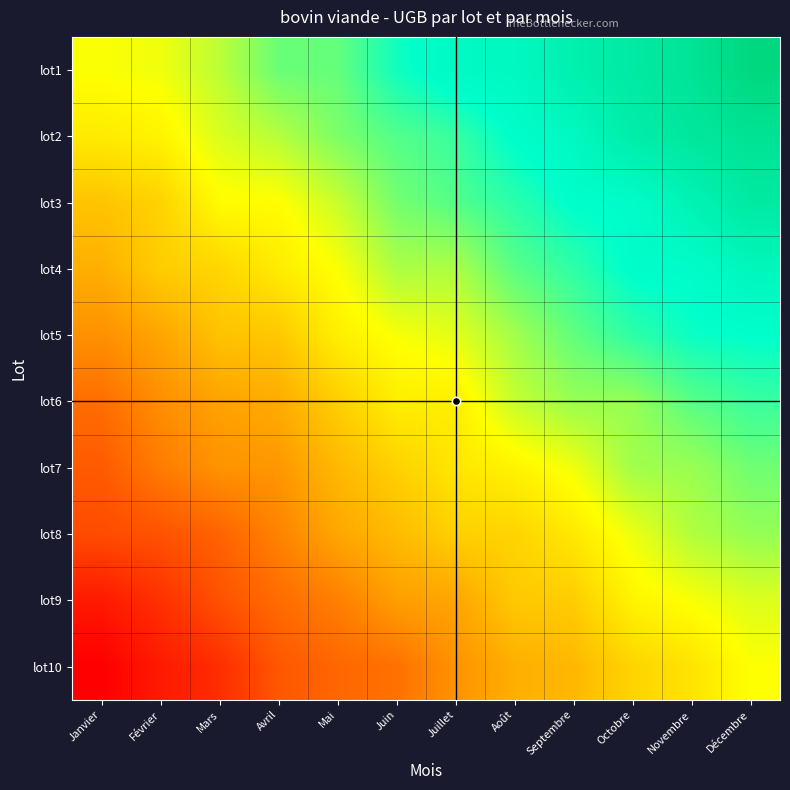

Which label corresponds to the largest value in the chart?

Décembre